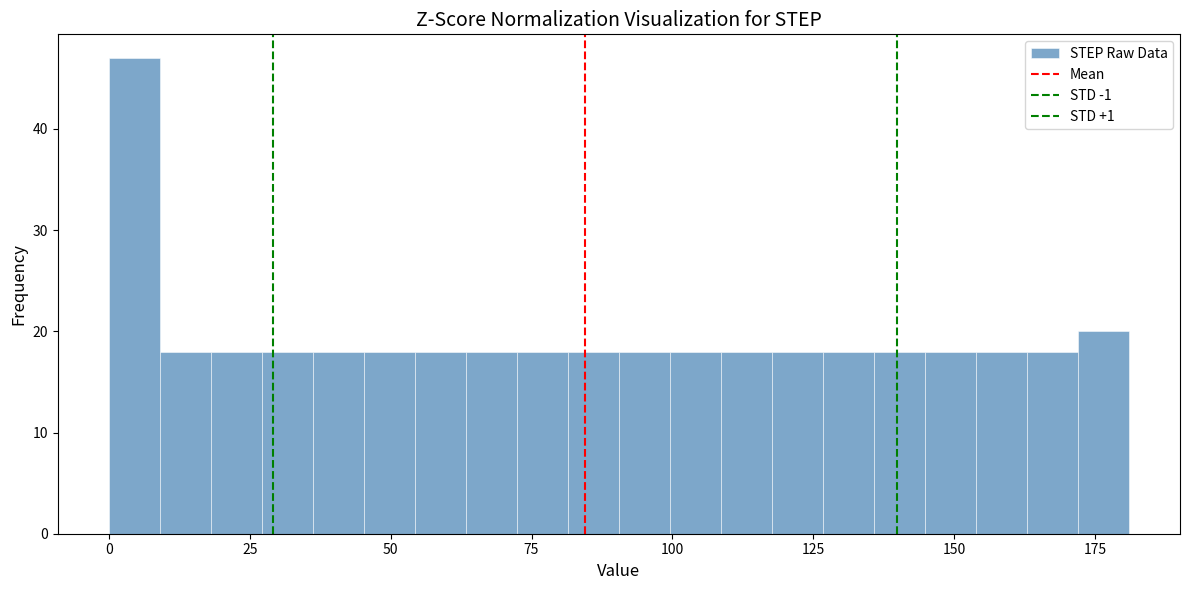

Read against the x-axis, roughly where is the centre of the tallest bar?

5